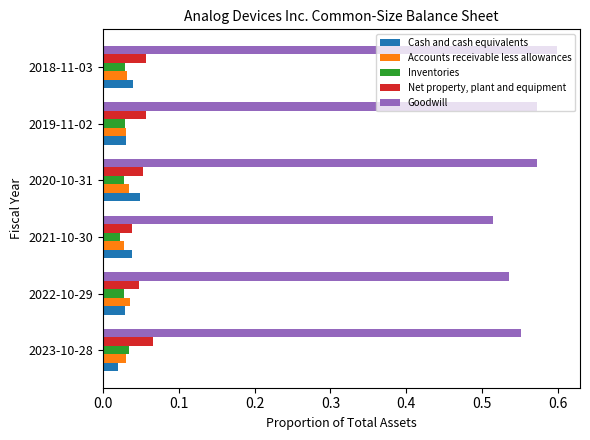

Rank the series by their maximum value, from highest to lowest.

Goodwill, Net property, plant and equipment, Cash and cash equivalents, Accounts receivable less allowances, Inventories